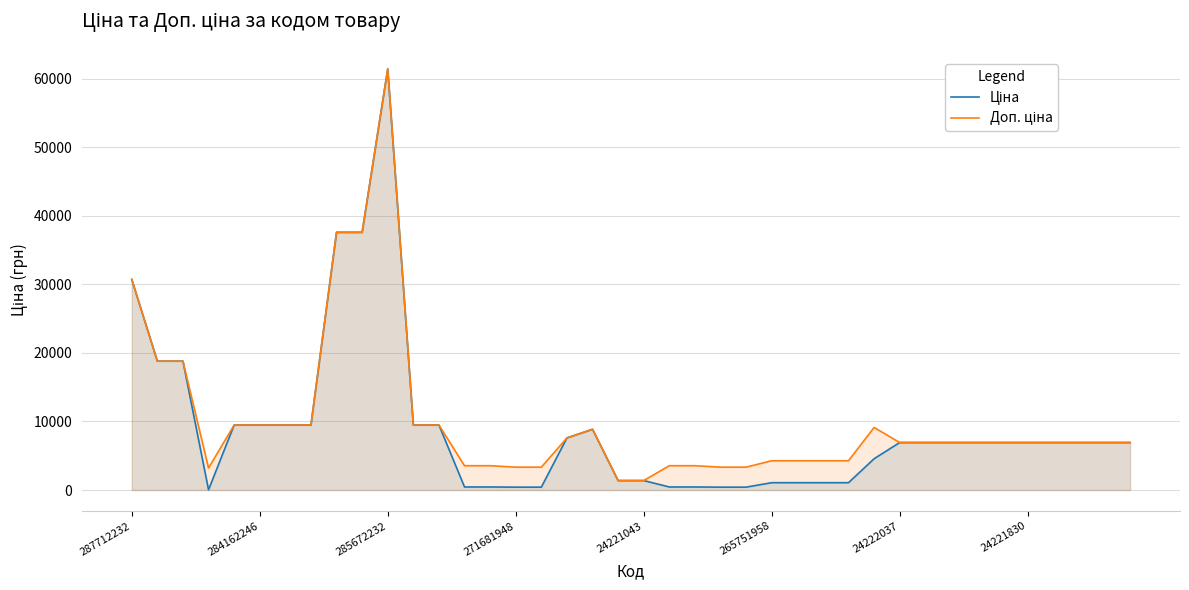

What is the greatest value displayed?

61434.3